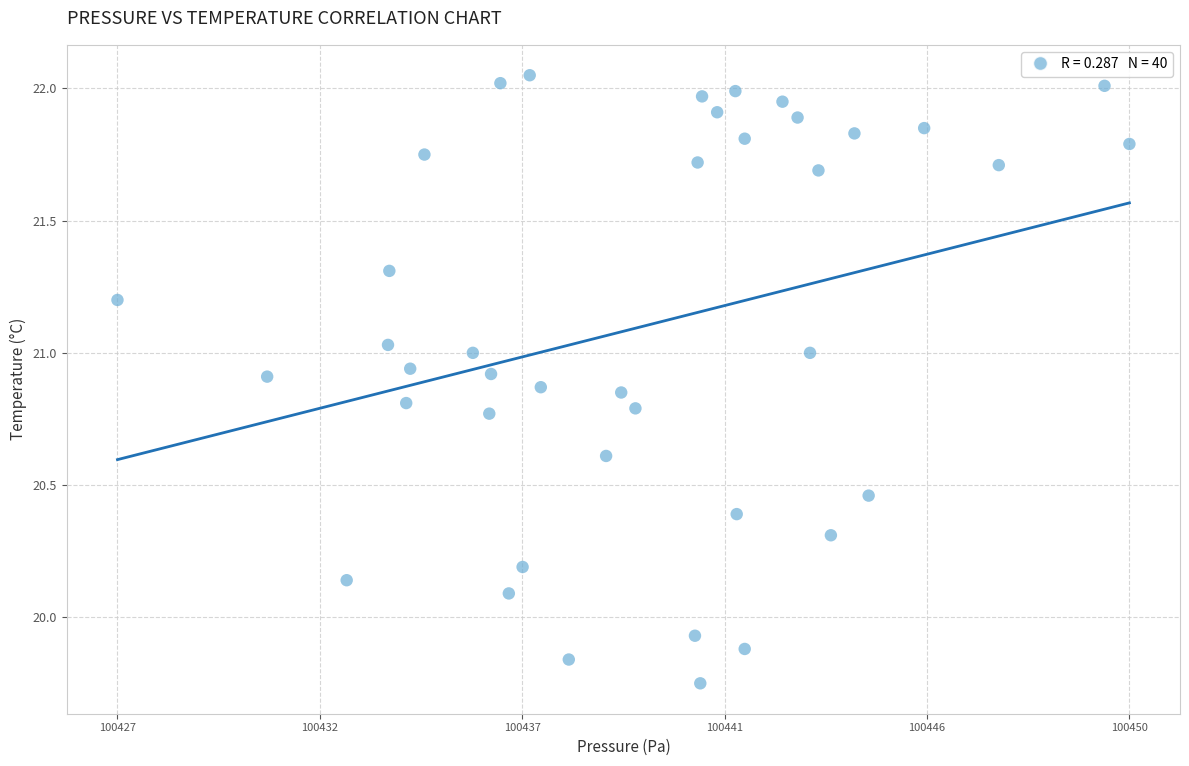

What is the range of X values (max minus min)?

22.8